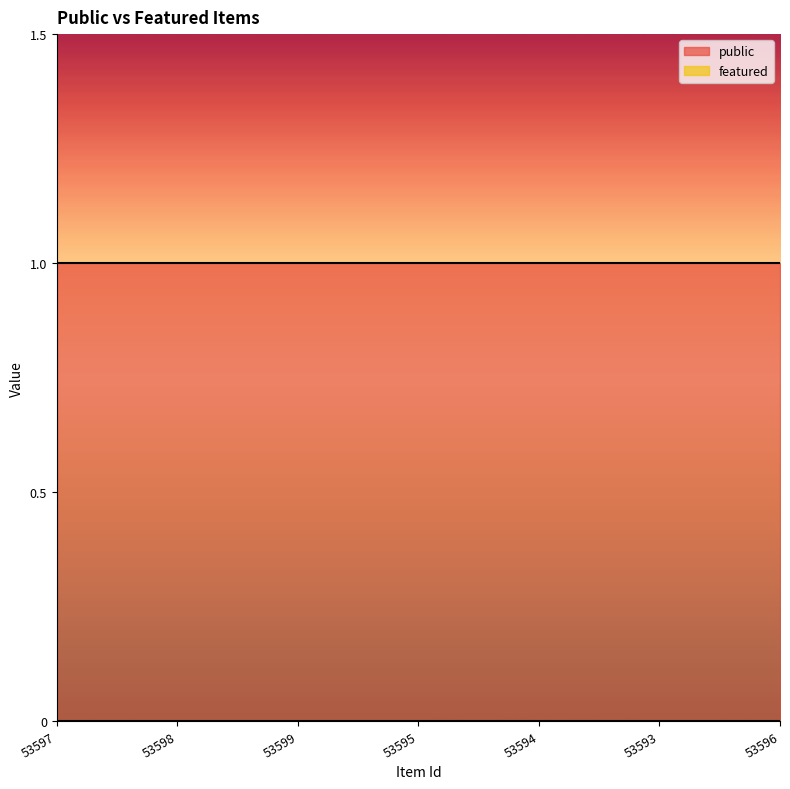

Count the number of data series in this chart.

2